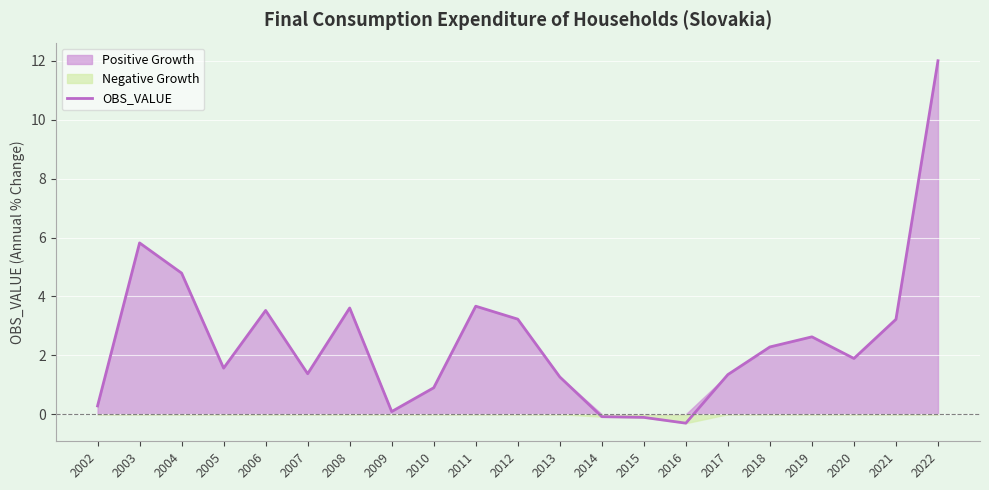

What is the difference between the values at 2015 and 2004?

4.9